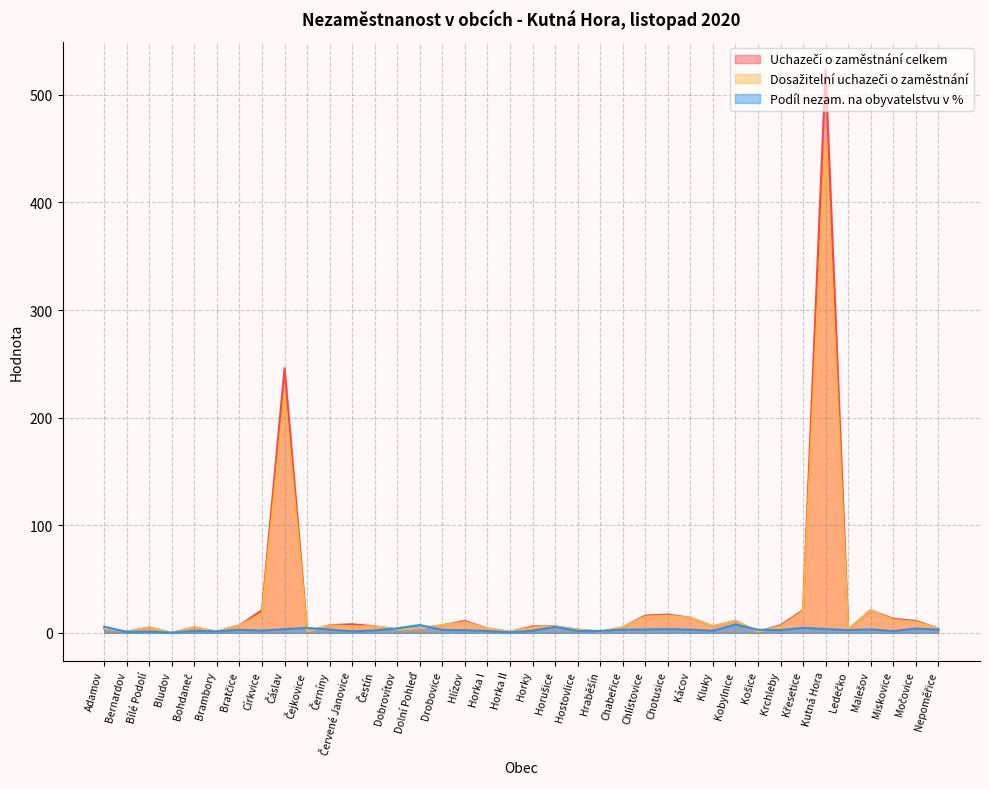

How many lines are shown in the chart?

3